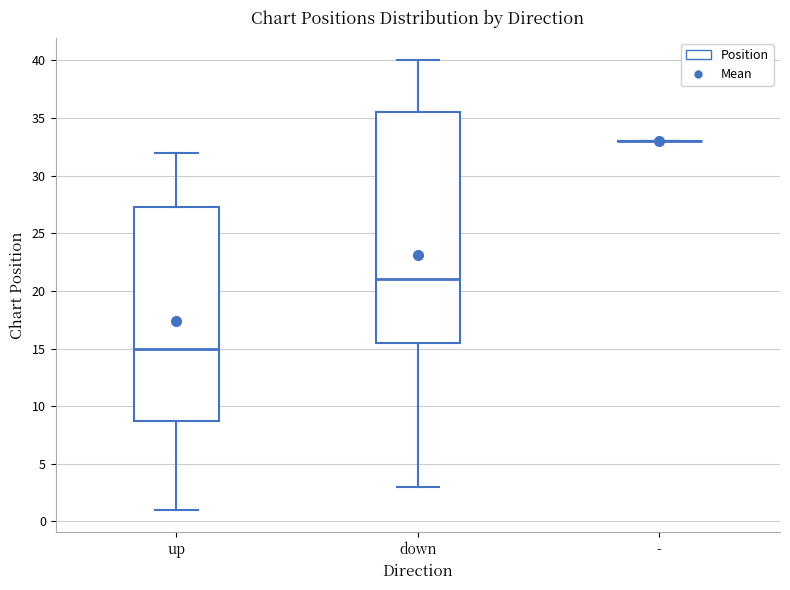

Reading left to right, transcribe this box plot: for each box, give where its median line is, the range the box spans, and where its two whiskers end, as read against the y-axis. The values are not printed on the chart, so give them approximately, as read against the axis.

up: median 15.0, box 9.0 to 27.5, whiskers 1.0 to 32.0
down: median 21.0, box 15.5 to 35.5, whiskers 3.0 to 40.0
-: box collapsed to a line at 33.0, whiskers 33.0 to 33.0